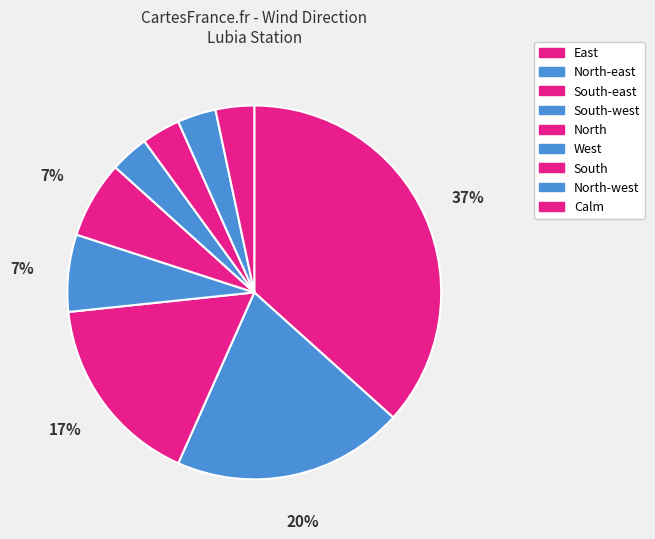

Which category has the biggest portion of the pie?

East